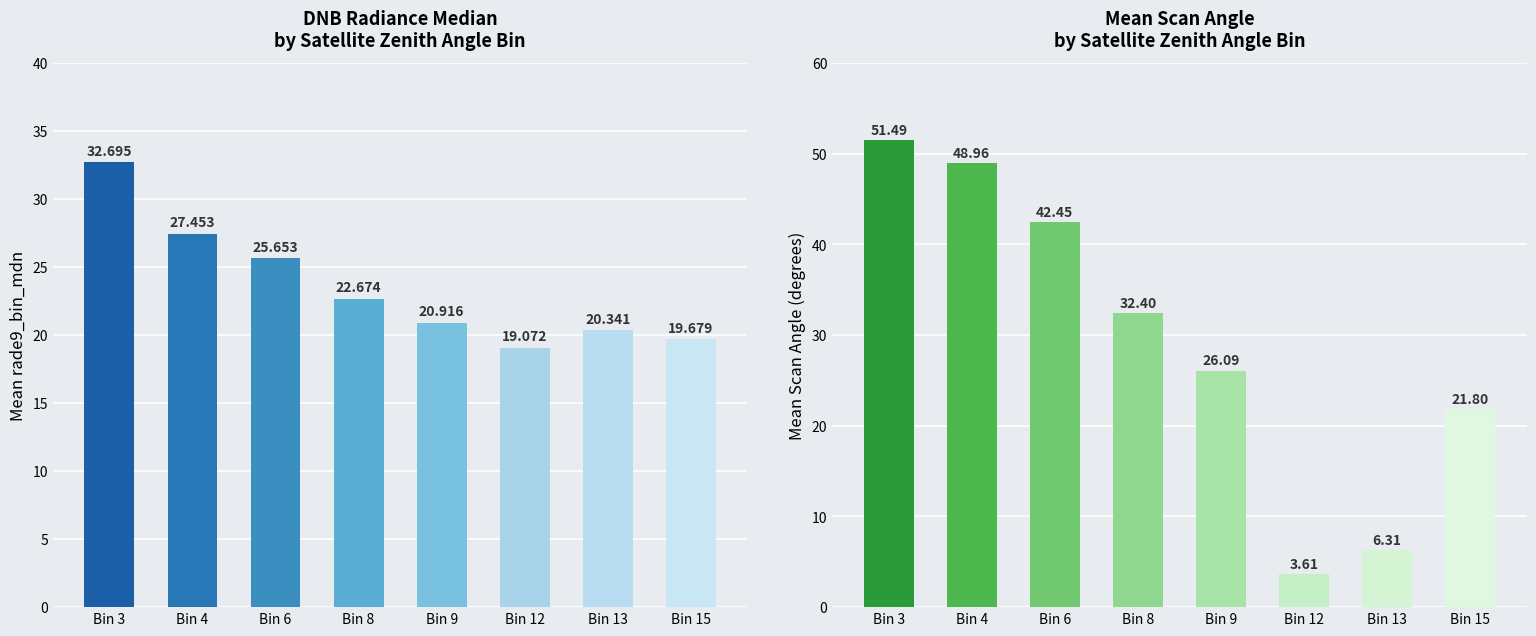

Where does the Mean Scan Angle series first go above 32?

Bin 3